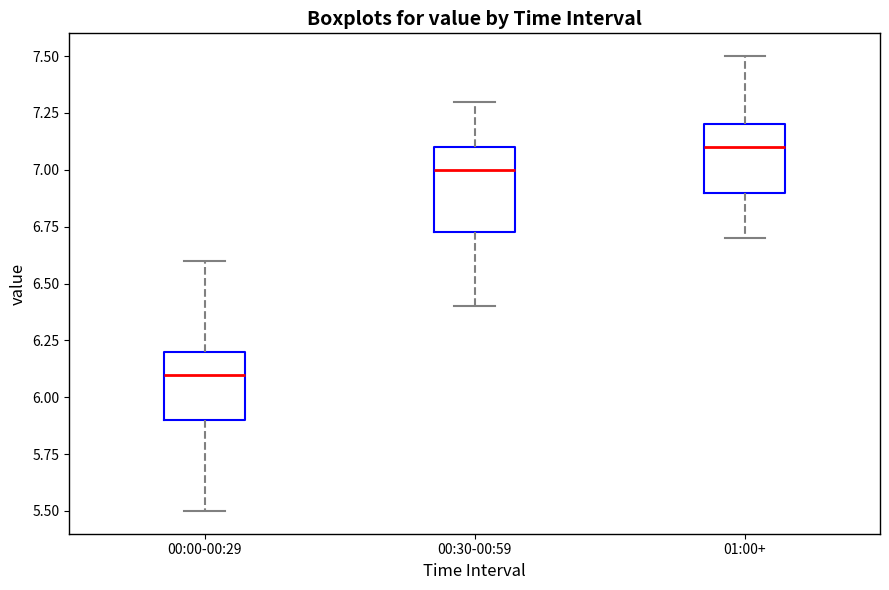

Reading left to right, read every box against the y-axis: the position of its median line, the range the box covers, and the ends of its whiskers. The values are not printed on the chart, so give them approximately, as read against the axis.

00:00-00:29: median 6.10, box 5.90 to 6.20, whiskers 5.50 to 6.60
00:30-00:59: median 7.00, box 6.75 to 7.10, whiskers 6.40 to 7.30
01:00+: median 7.10, box 6.90 to 7.20, whiskers 6.70 to 7.50